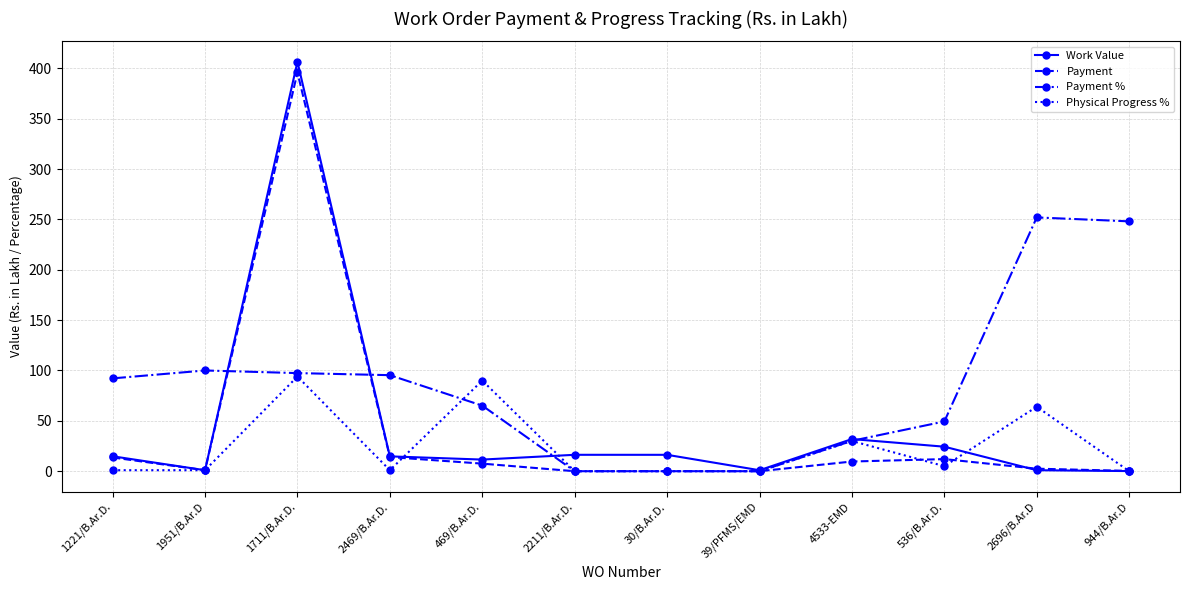

Which series has the largest total across all categories?

Payment %